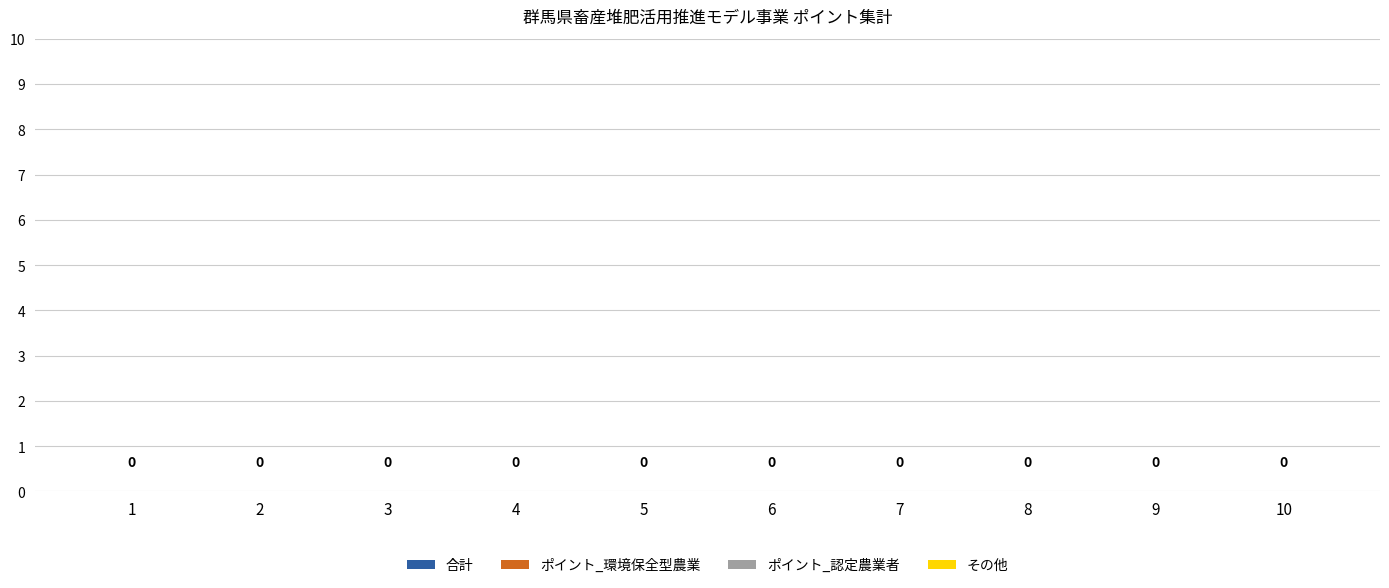

Which series has the largest range (max minus min)?

No.